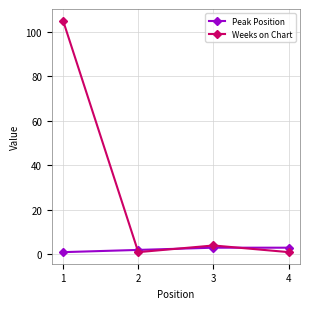

What is the difference between the maximum and minimum values in the Weeks on Chart series?

104